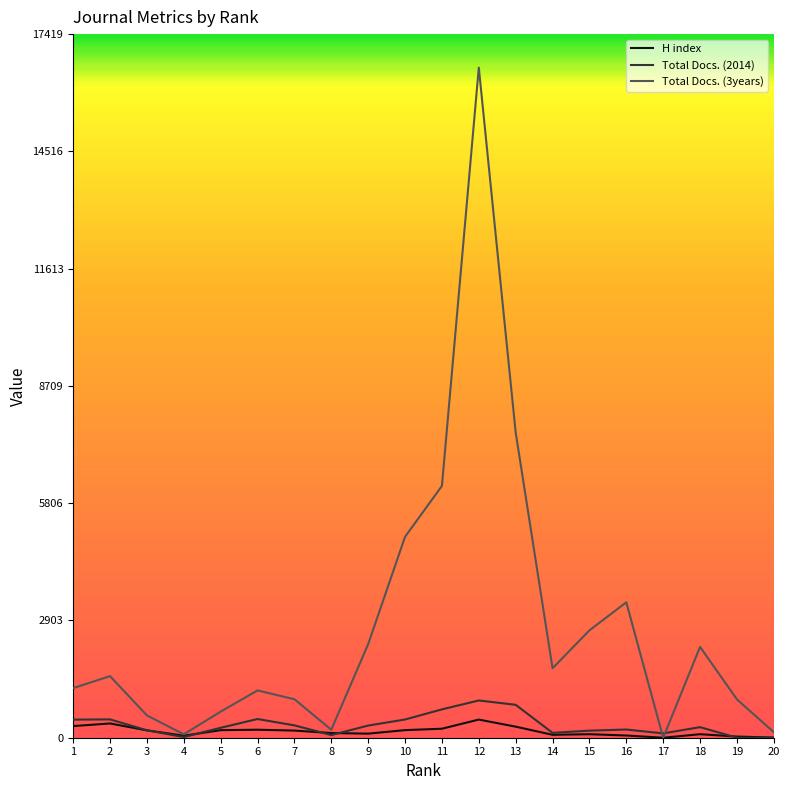

At which category is the sum across all series the highest?

12